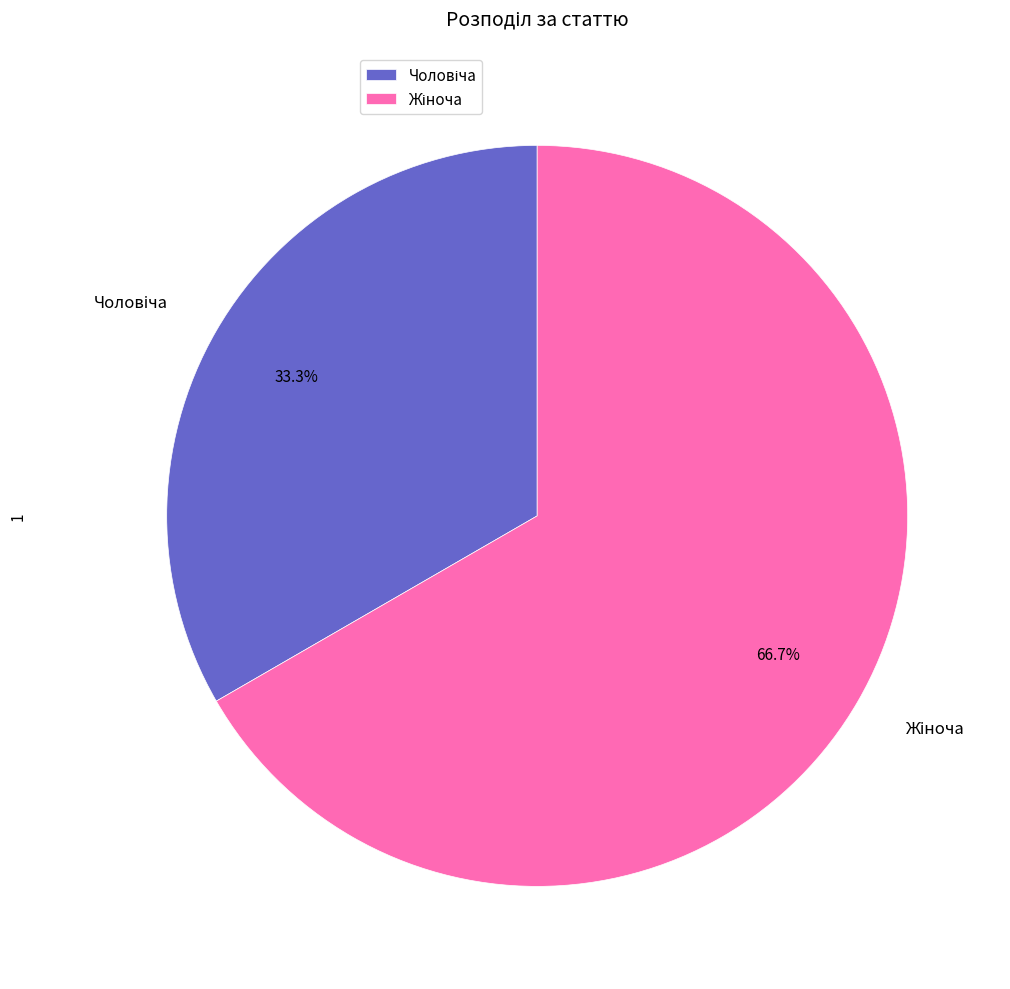

Is there a majority slice in this chart?

Yes